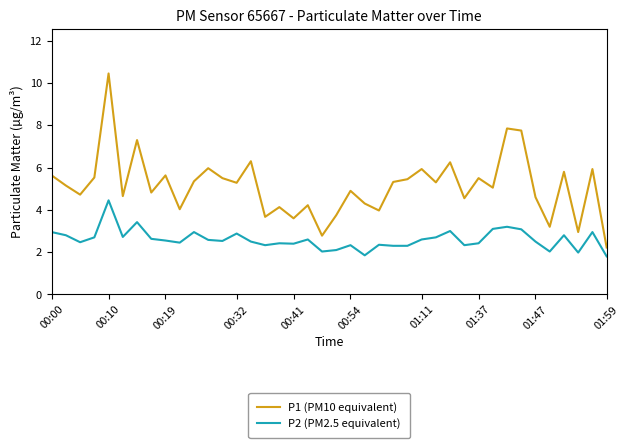

List the series in order of their overall mean, lowest first.

P2 (PM2.5 equivalent), P1 (PM10 equivalent)